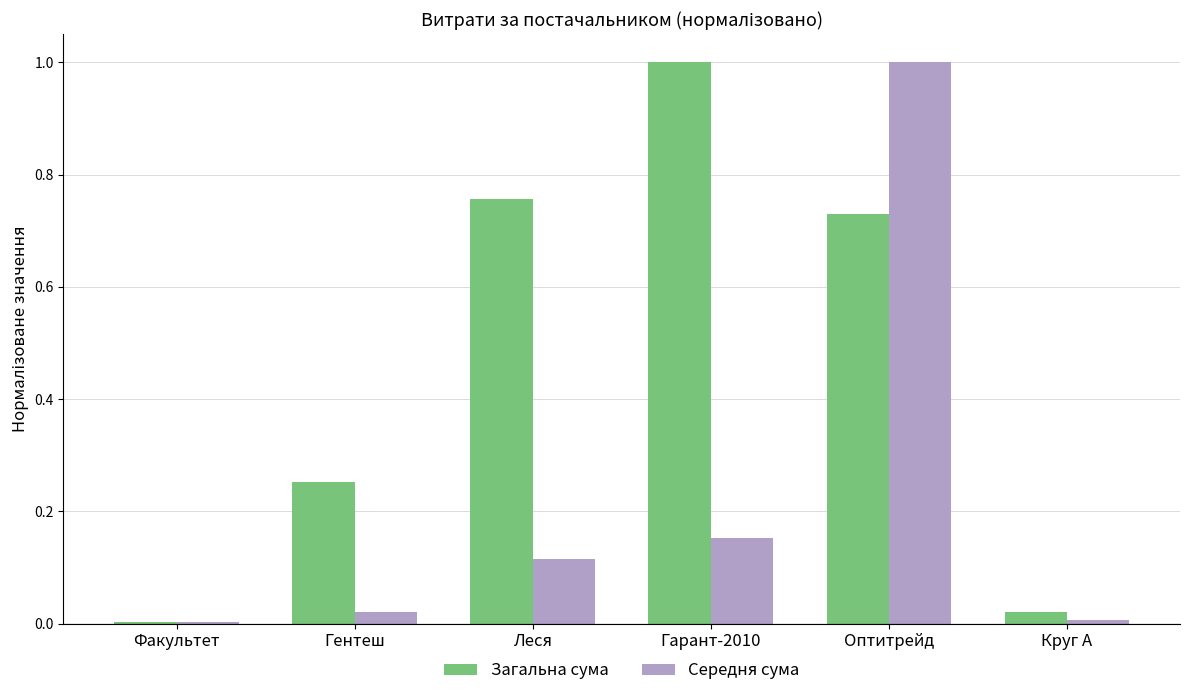

The Загальна сума series shows 1.0 at Гарант-2010. True or false?

True